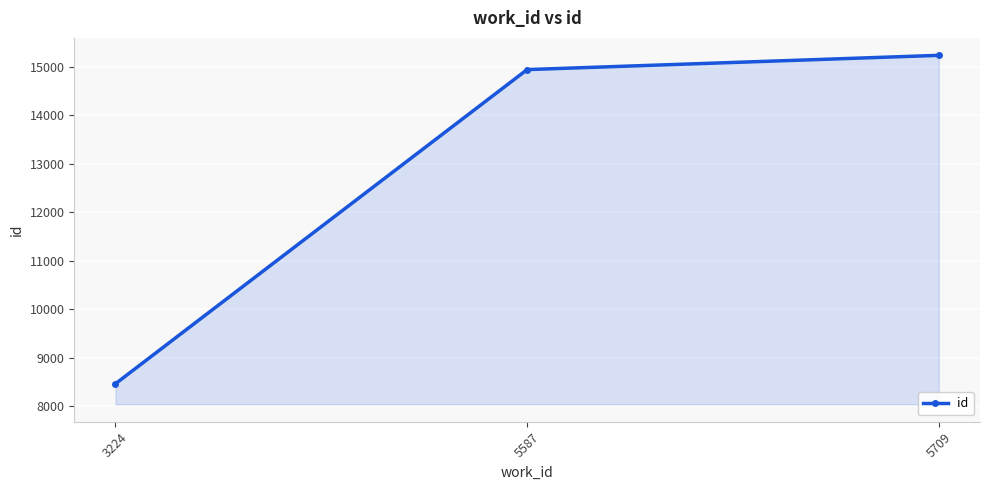

What is the ratio of the value at 5587 to the value at 5709?

1.0